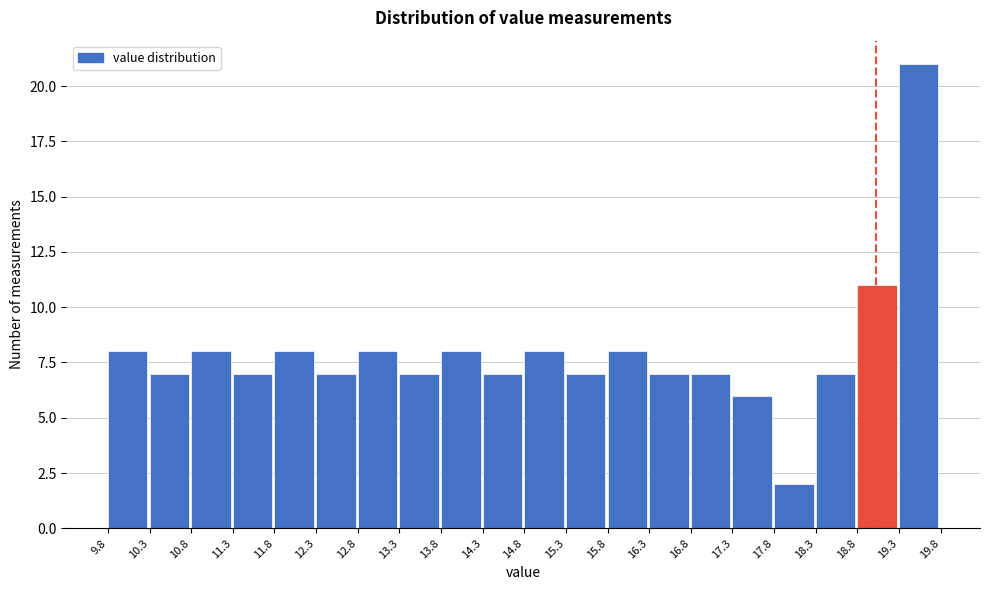

Over which range of the x-axis is the bar tallest?

19.3 to 19.8